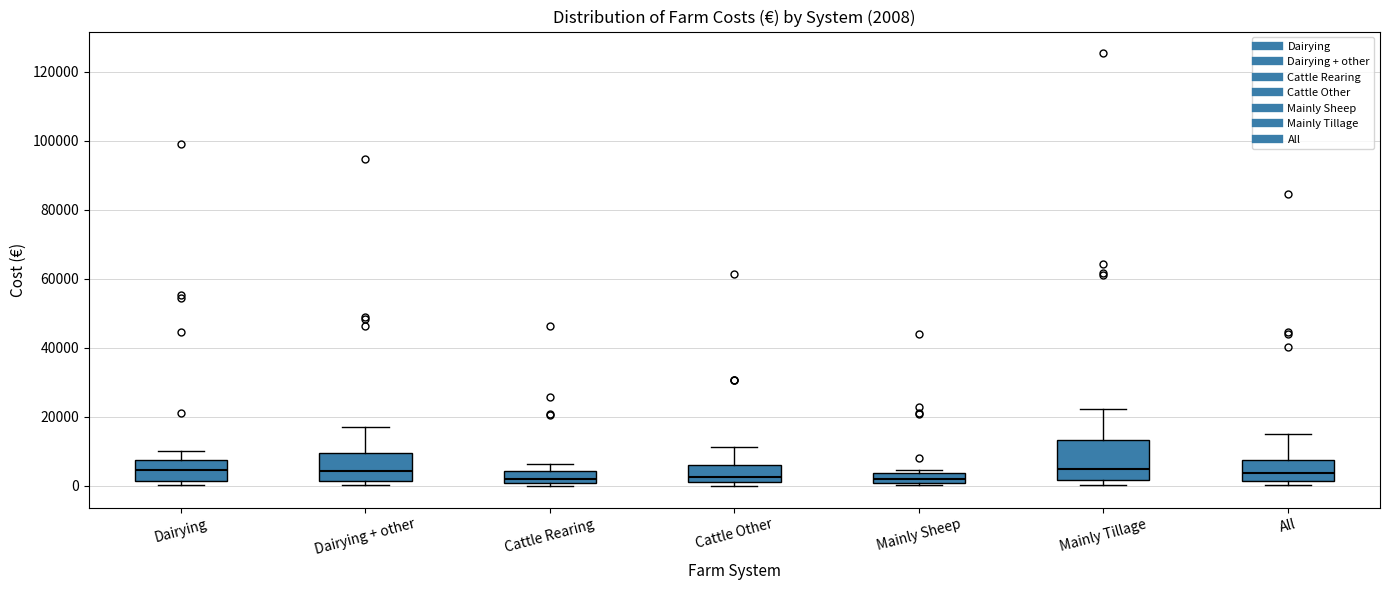

Which box is the tallest, from its lower edge to its upper edge?

Mainly Tillage